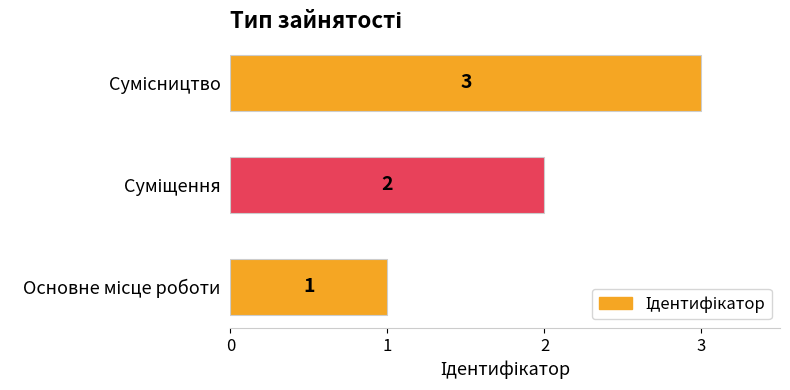

What is the maximum value shown in the chart?

3